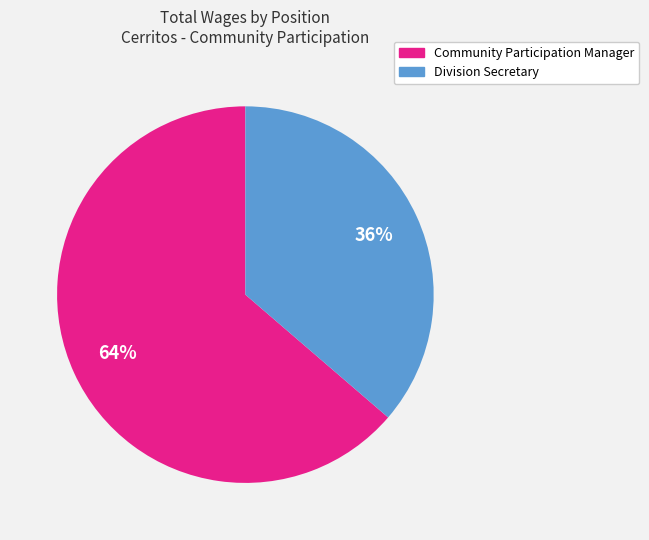

Is Division Secretary the majority of the pie?

No